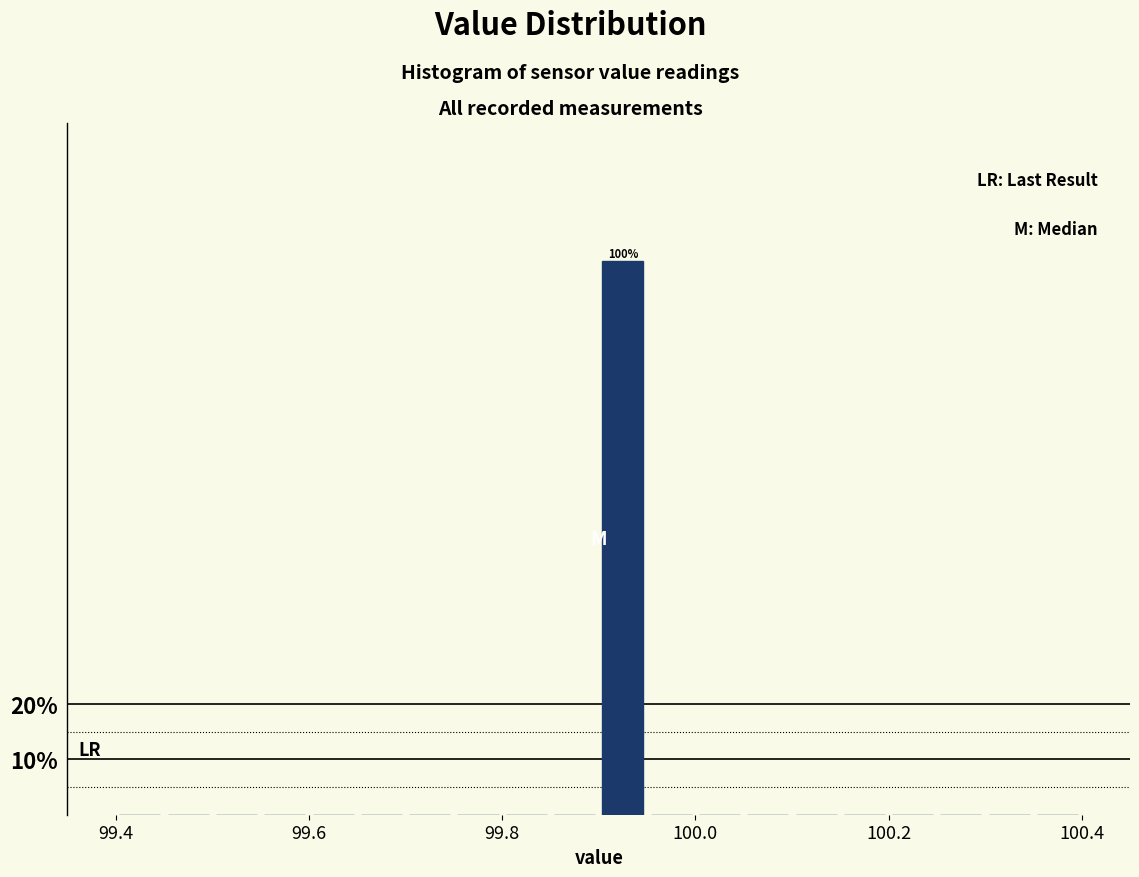

Read against the x-axis, roughly where is the centre of the tallest bar?

99.92